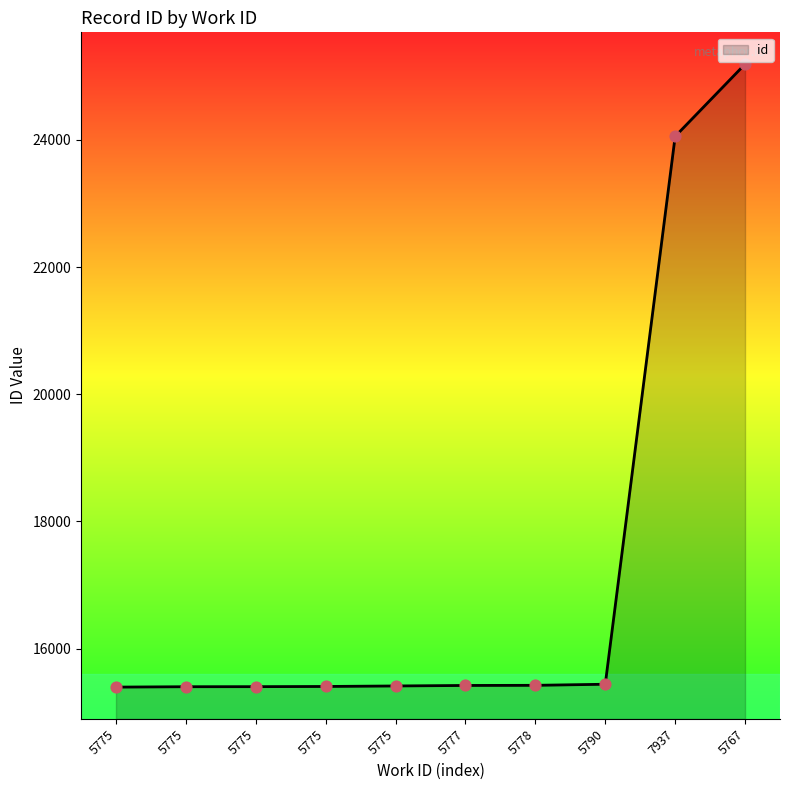

Does the chart have visible grid lines?

No